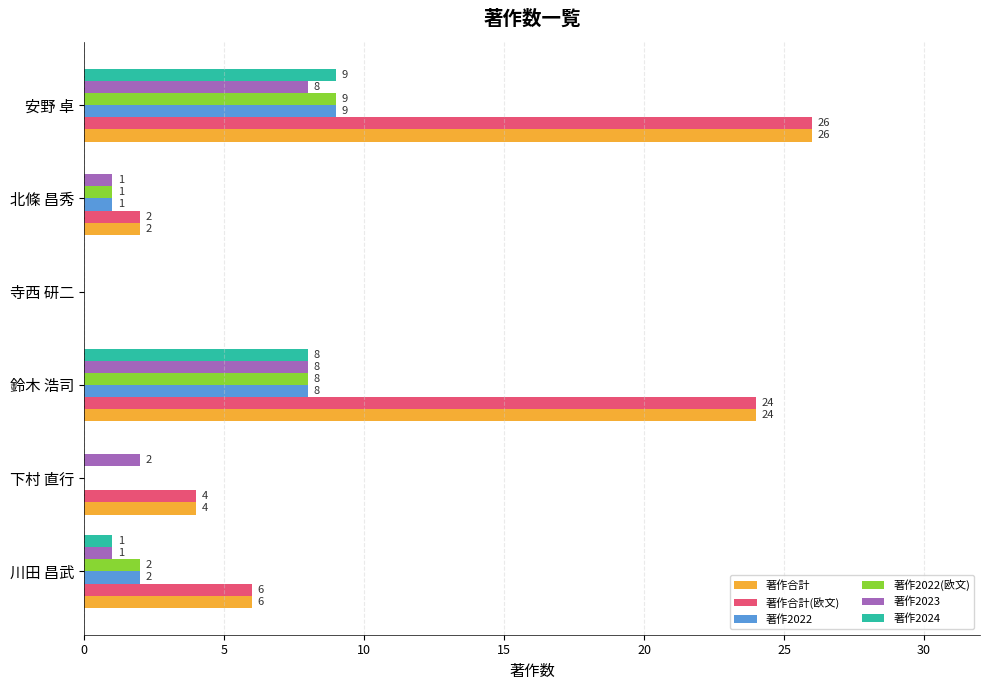

What is the sum of the 著作2022(欧文) values at 安野 卓 and 寺西 研二?

9